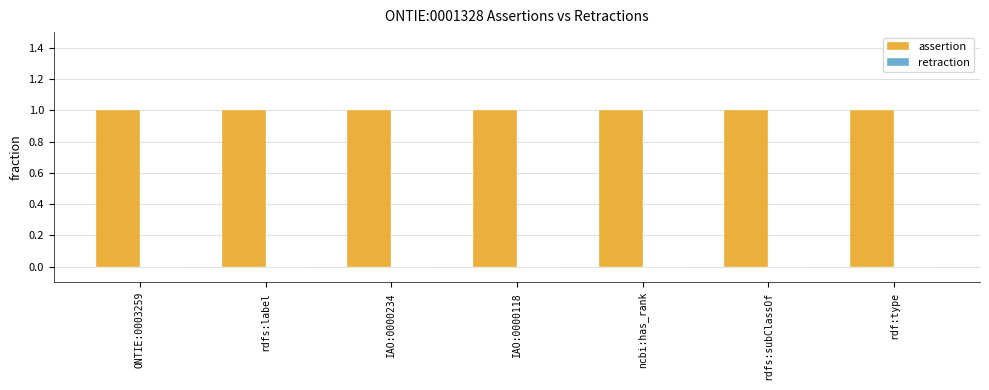

What is the difference between the highest and lowest values at IAO:0000118?

1